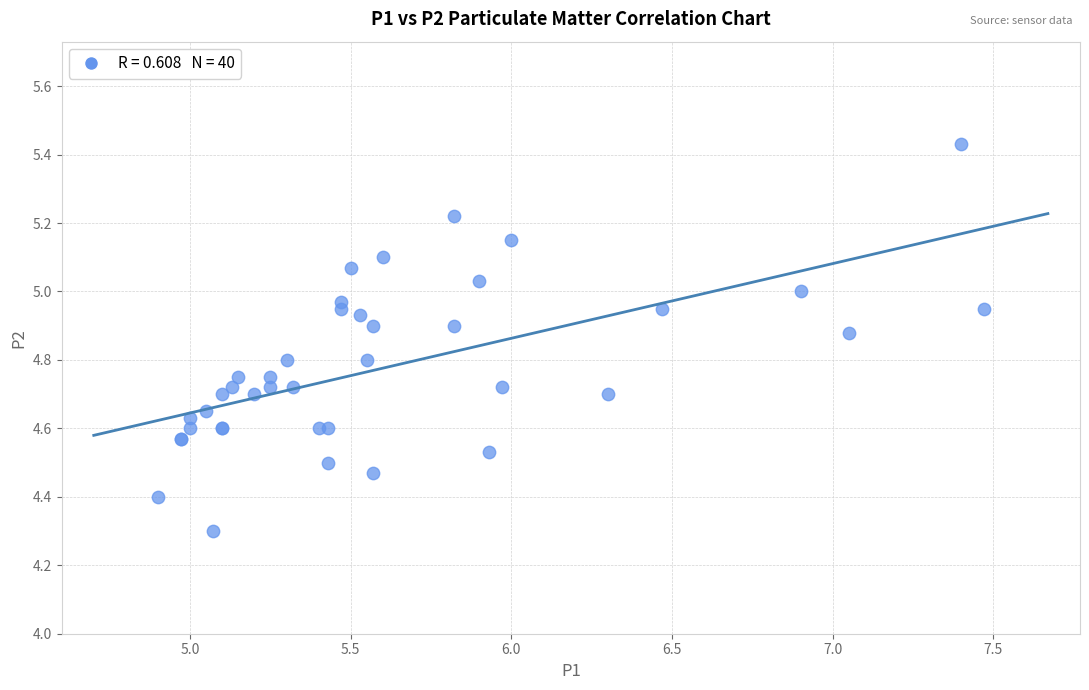

What Y value in the scatter plot is closest to 4?

4.3